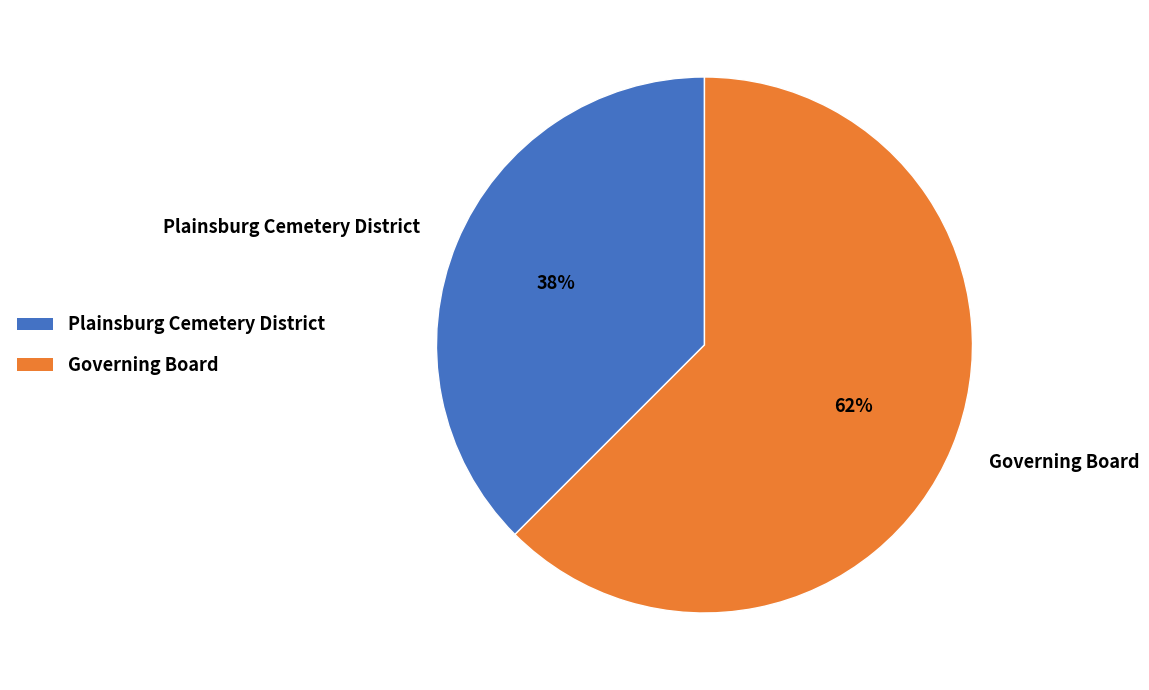

Between Governing Board and Plainsburg Cemetery District, which is larger?

Governing Board